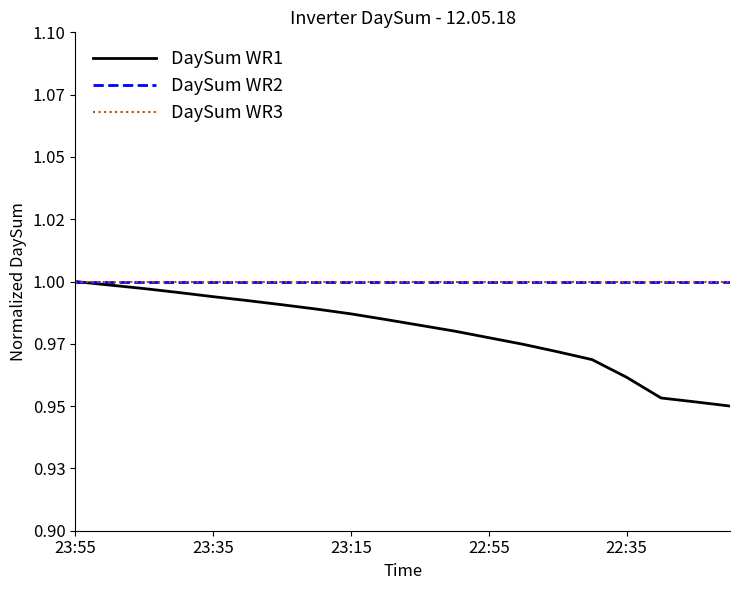

Does the chart have visible grid lines?

No